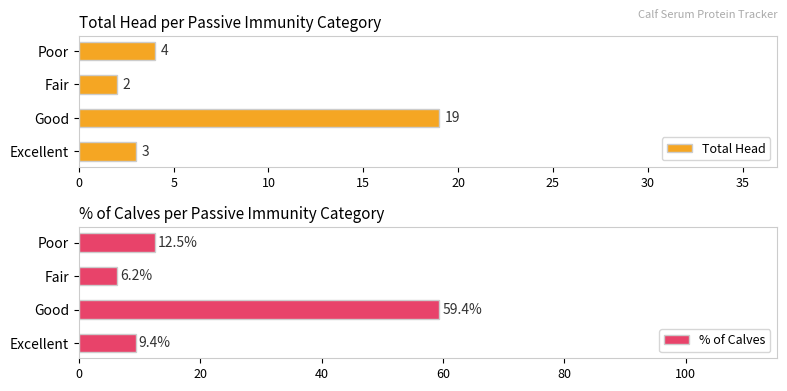

How many data points does each series have?

4